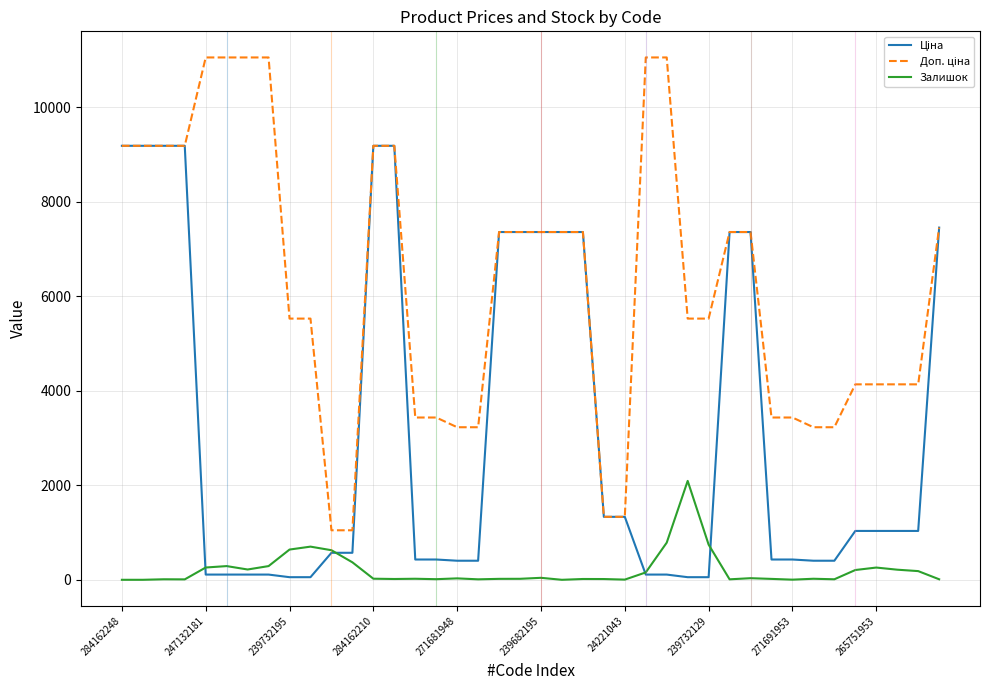

At how many categories does at least one series exceed 3267?

32